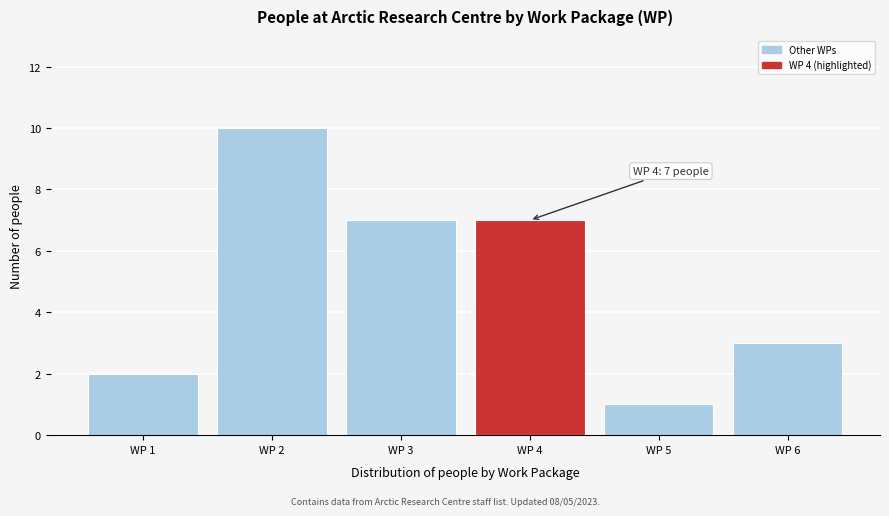

Reading left to right, extract all data points from this chart.

WP 1=2	WP 2=10	WP 3=7	WP 4=7	WP 5=1	WP 6=3